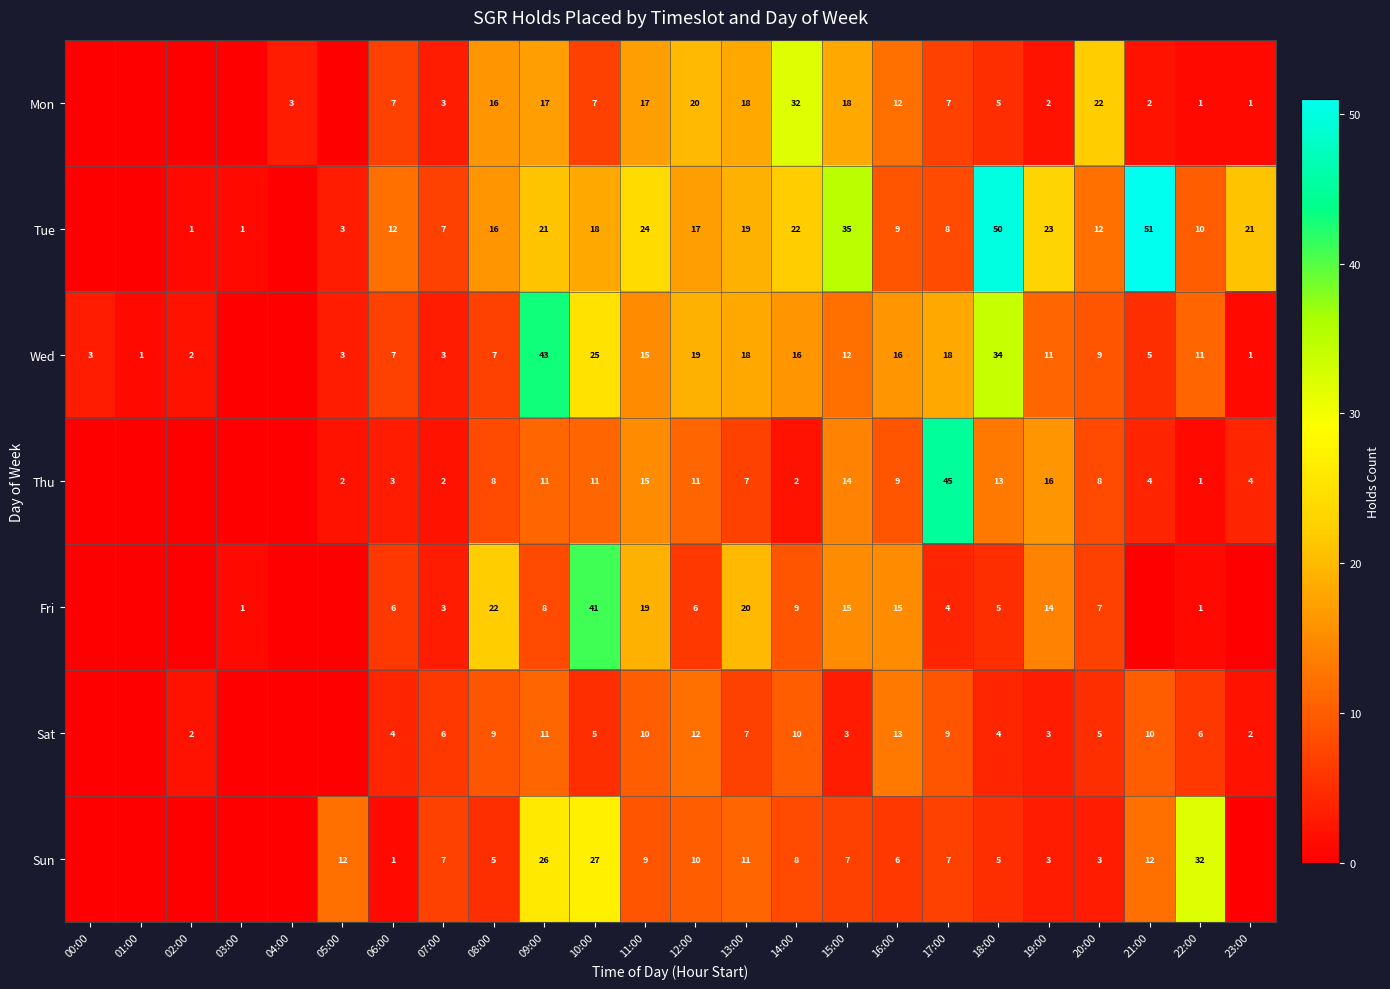

Is the value of Wed at 21:00 greater than the value of Tue at 14:00?

No